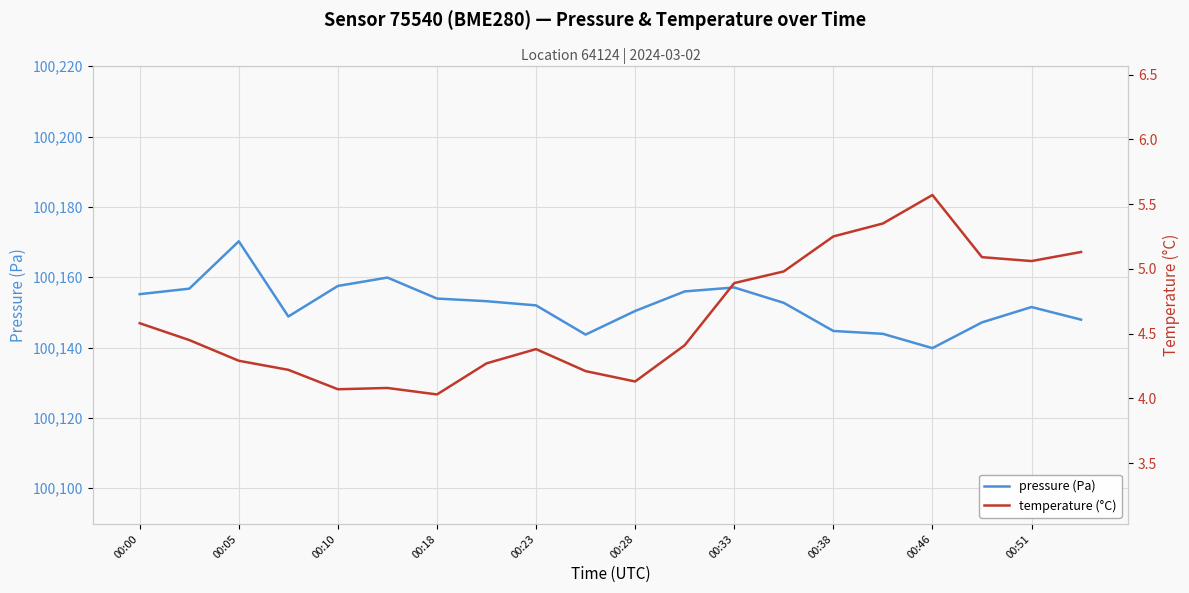

The value of pressure (Pa) at 00:51 is 44537.2. True or false?

False